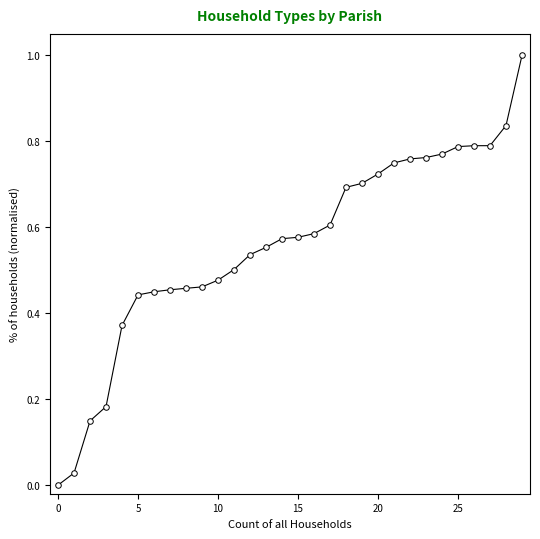

What is the sum of all values?

16.8